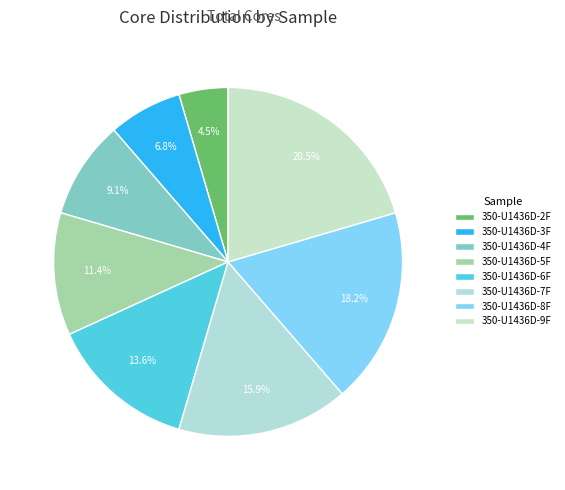

Is the sum of 350-U1436D-7F and 350-U1436D-3F greater than half?

No